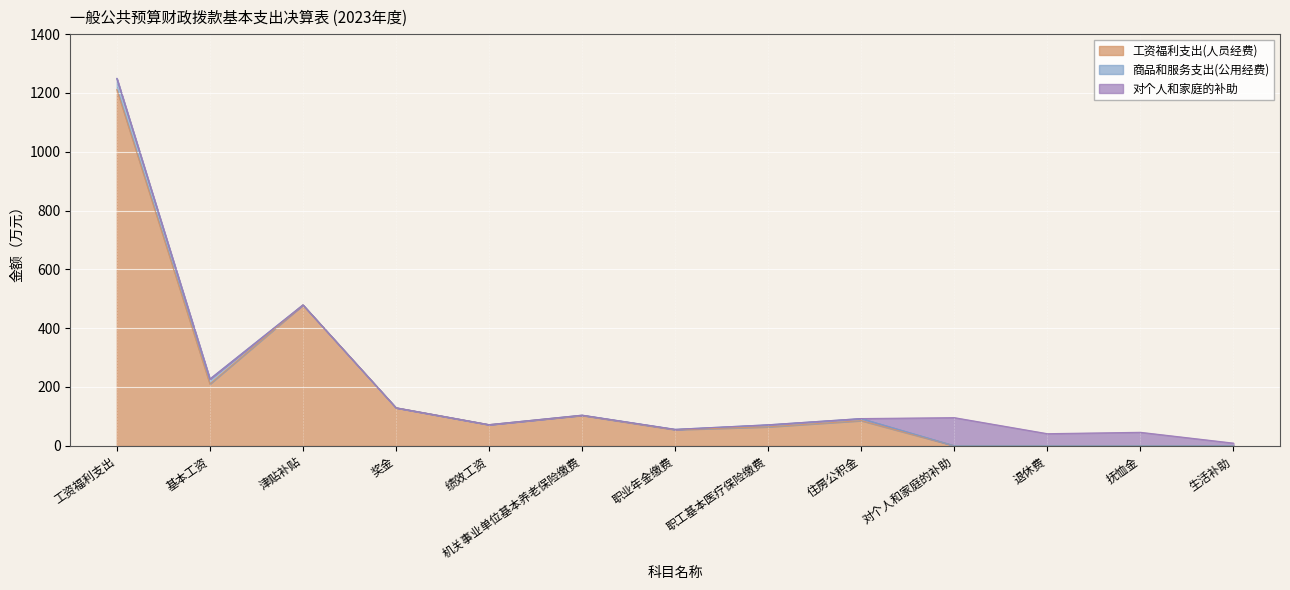

At 生活补助, list the series in order from largest to smallest.

对个人和家庭的补助, 工资福利支出(人员经费), 商品和服务支出(公用经费)